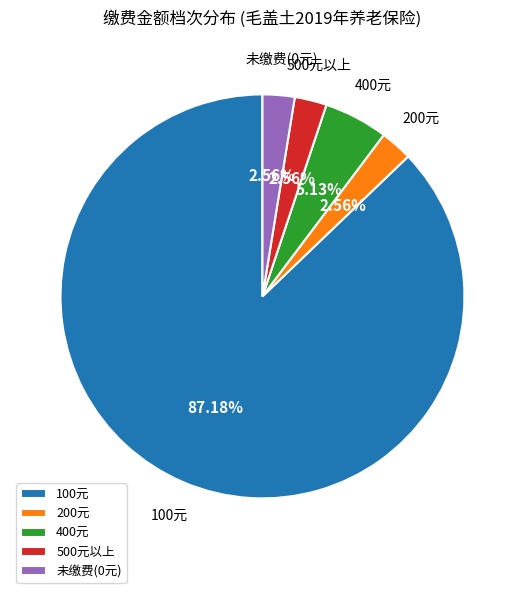

Is 200元 the majority of the pie?

No